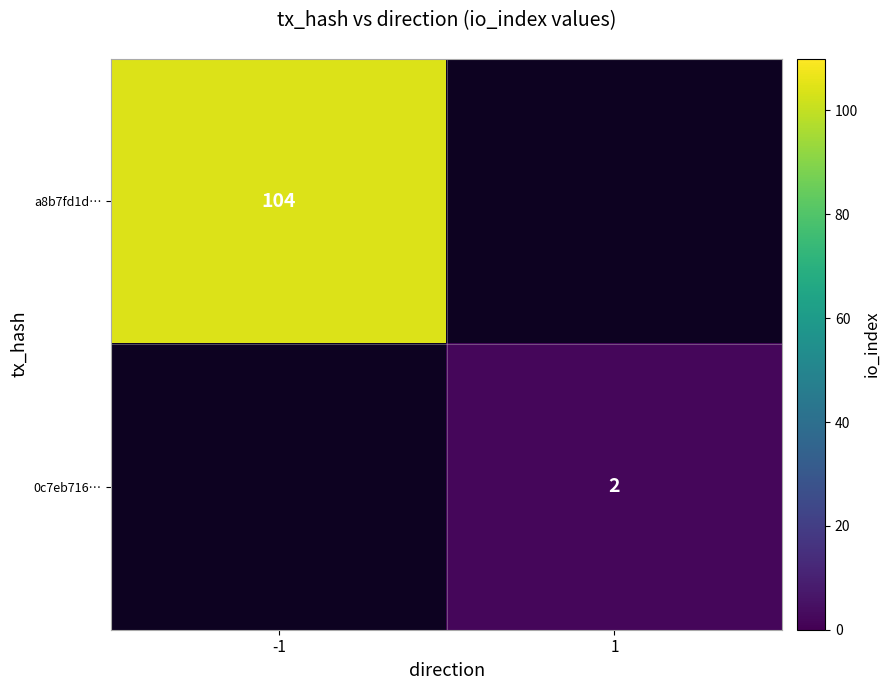

The a8b7fd1d… series shows 58 at -1. True or false?

False